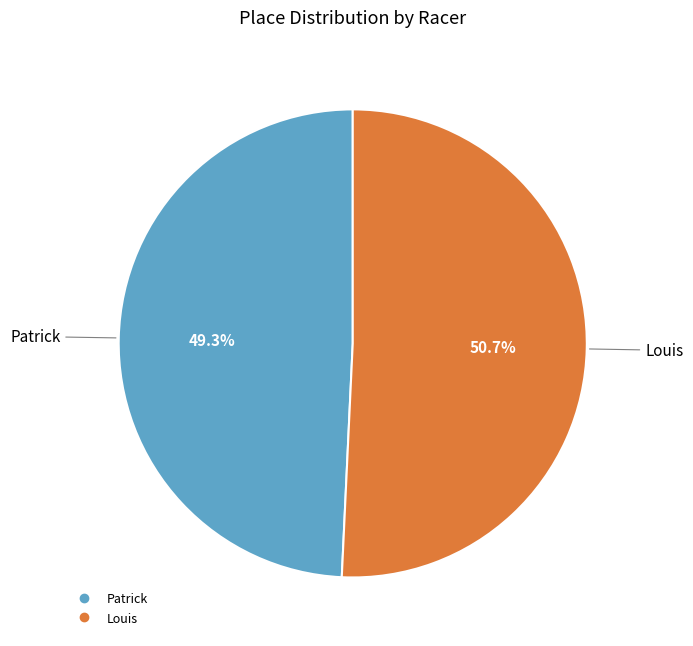

How many slices are in this pie chart?

2